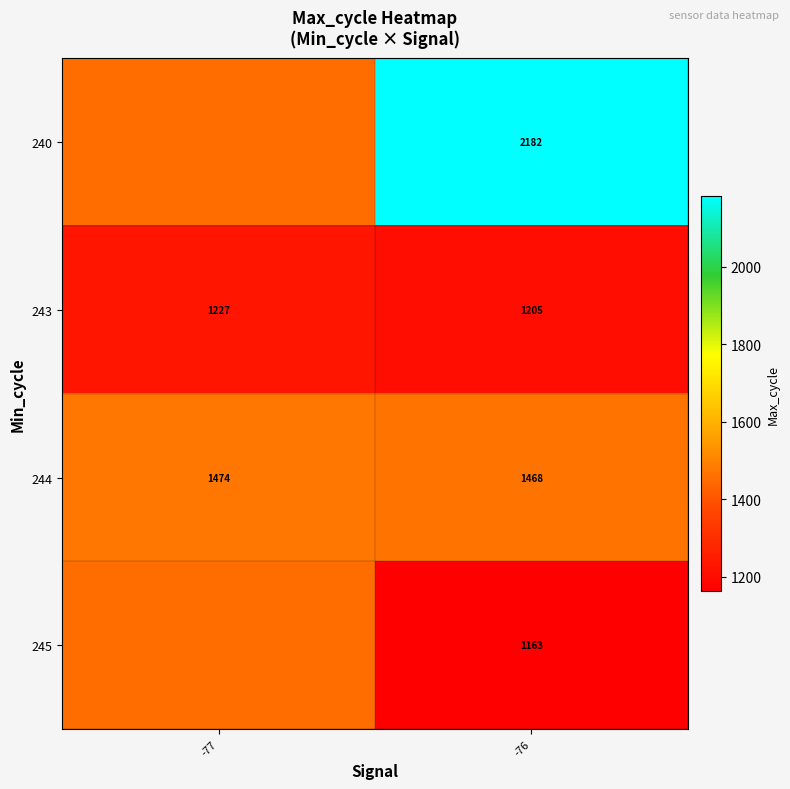

Is the value of 243 at -76 greater than the value of 244 at -77?

No